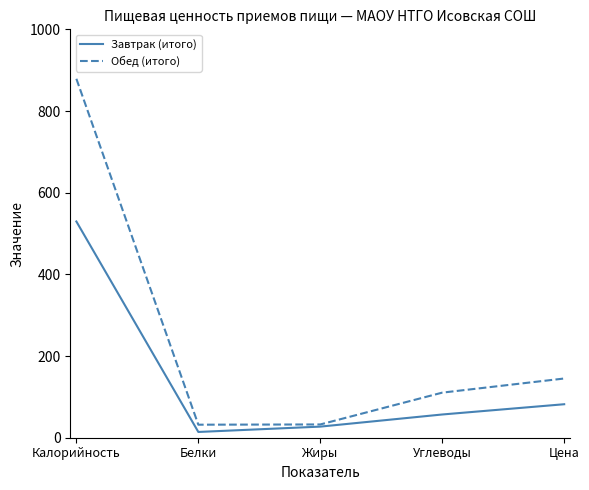

Is the value of Завтрак (итого) at Калорийность greater than the value of Обед (итого) at Жиры?

Yes